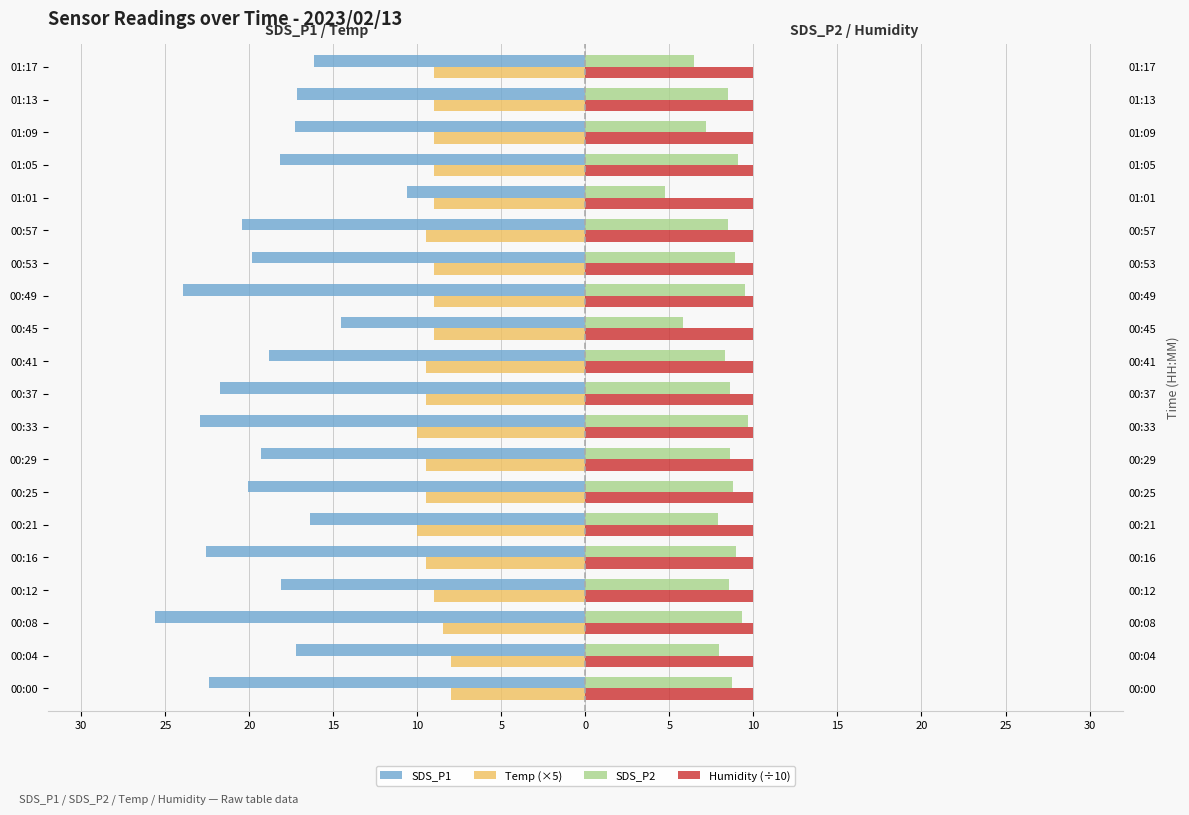

At how many categories does at least one series exceed -1?

20